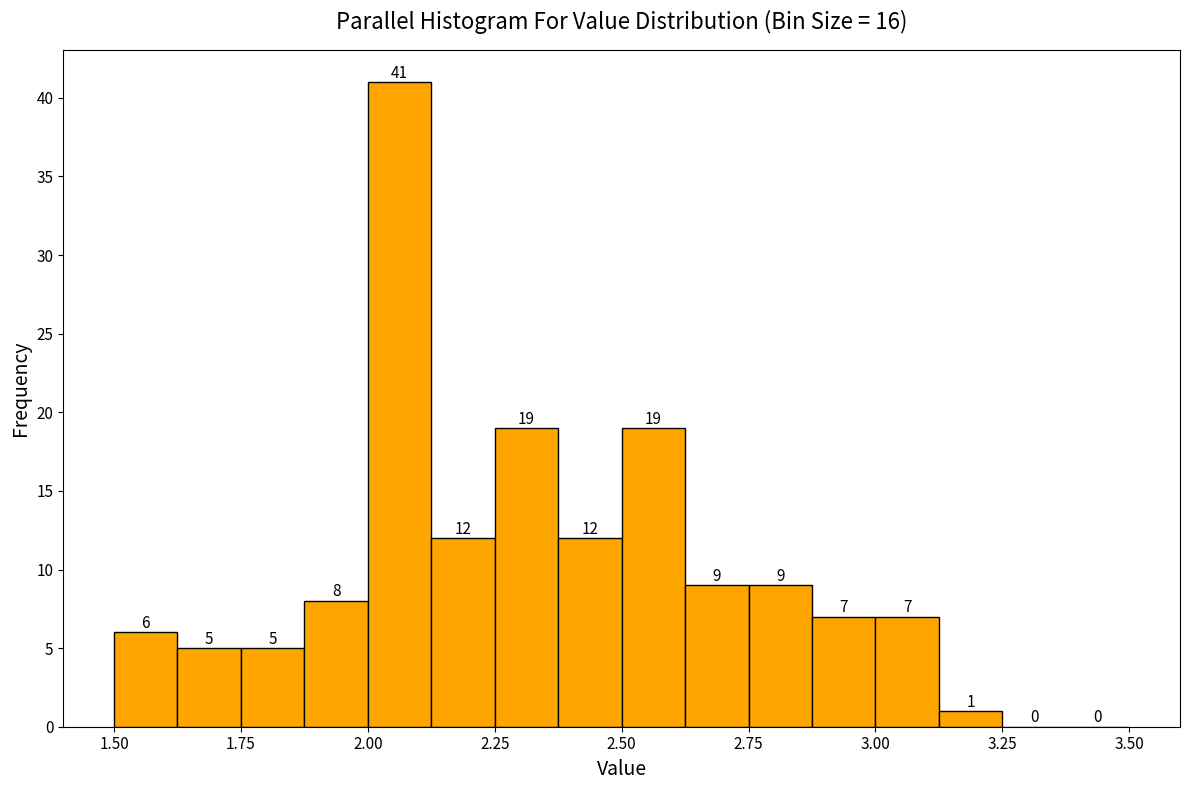

Around what value on the x-axis is the tallest bar? Give the approximate position of its centre, as read against the axis.

2.05